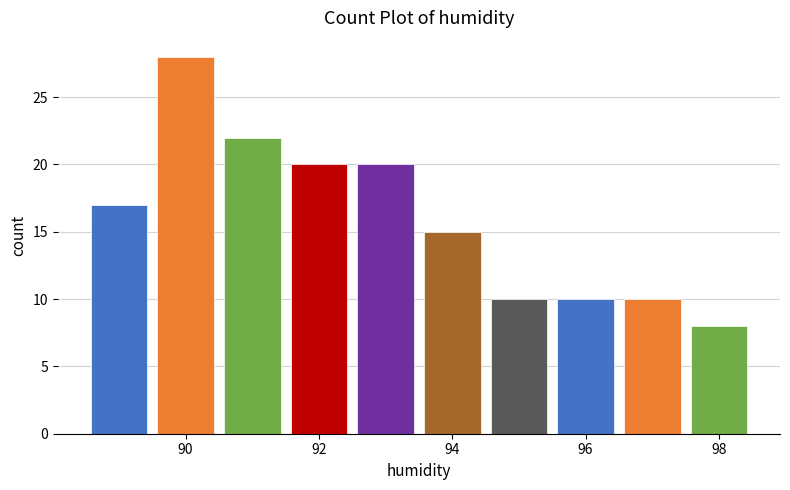

Which range on the x-axis has the tallest bar?

89.5 to 90.5